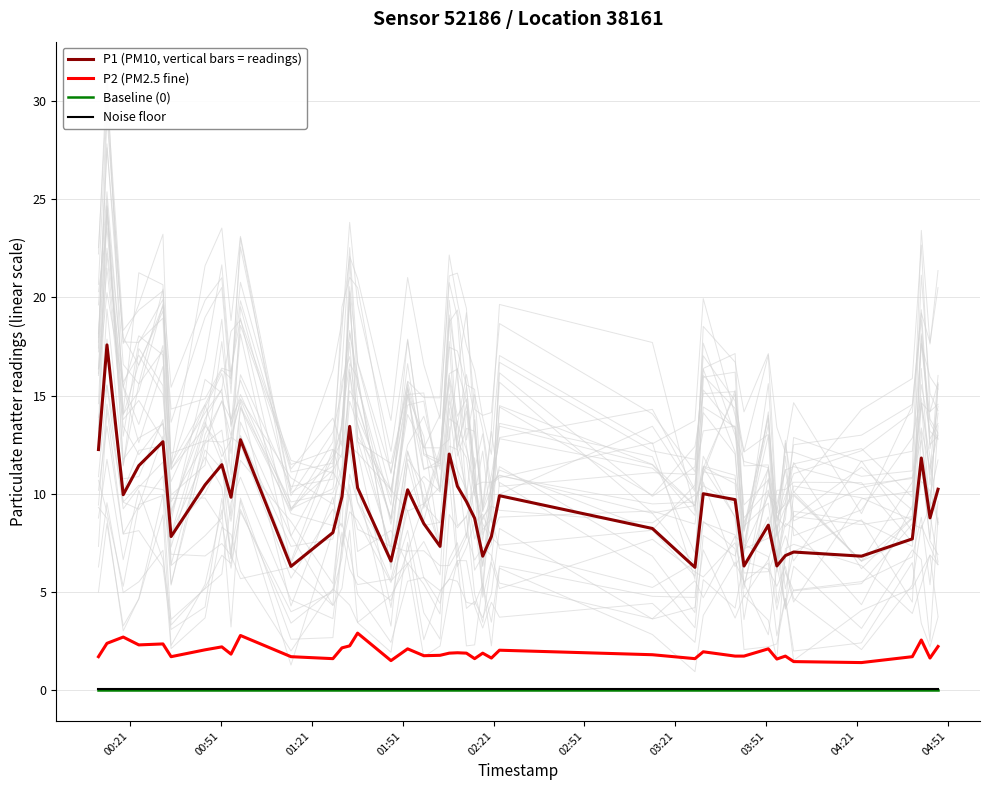

True or false: Baseline (0) and P1 (PM10, vertical bars = readings) intersect in this chart.

False